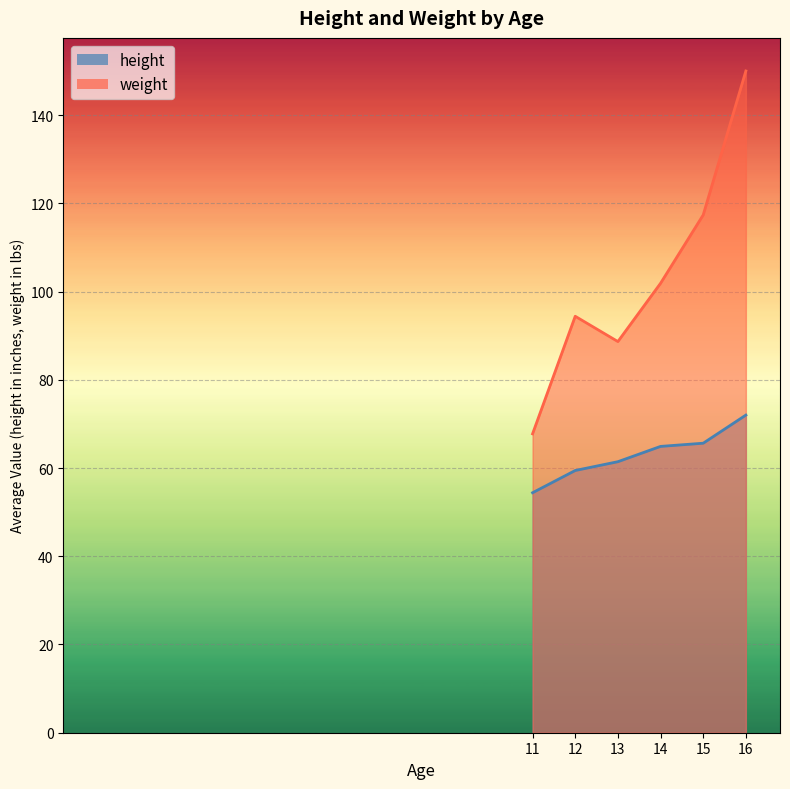

How many distinct data groups are displayed?

2